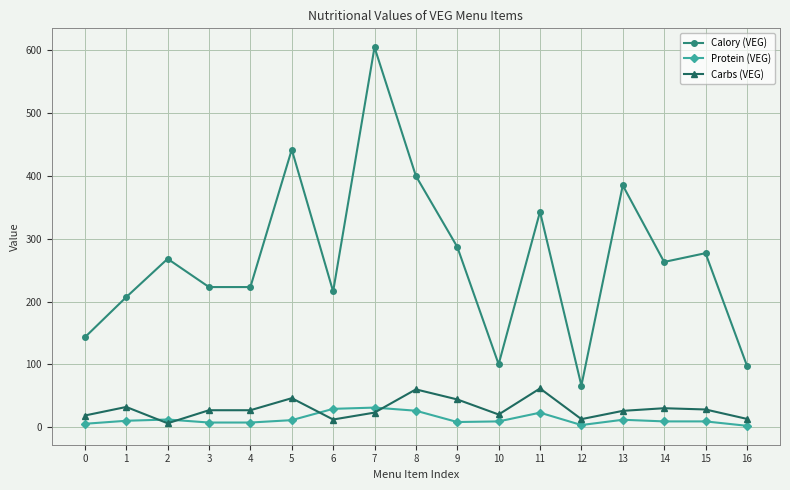

The value of Carbs (VEG) at 0 is 18.4. True or false?

True